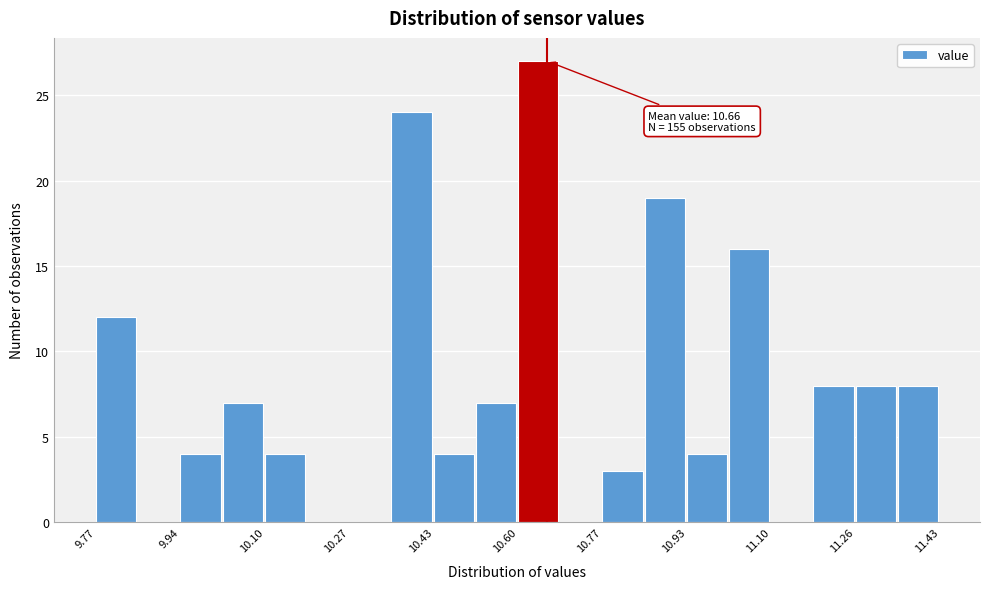

Over which range of the x-axis is the bar tallest?

10.60 to 10.68